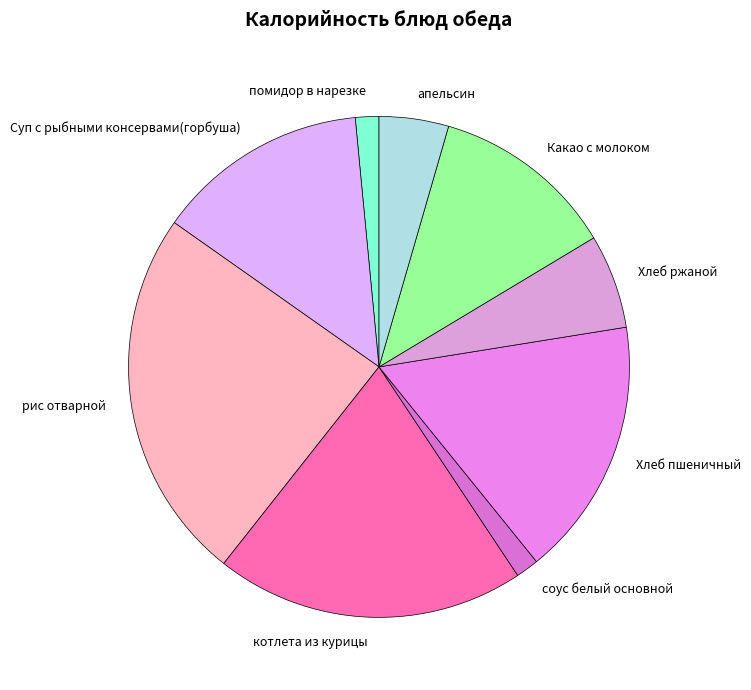

True or false: рис отварной accounts for 24% of the total.

True